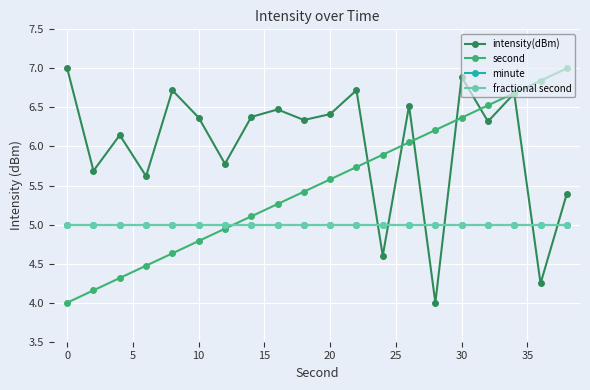

True or false: minute and intensity(dBm) cross at least once.

True